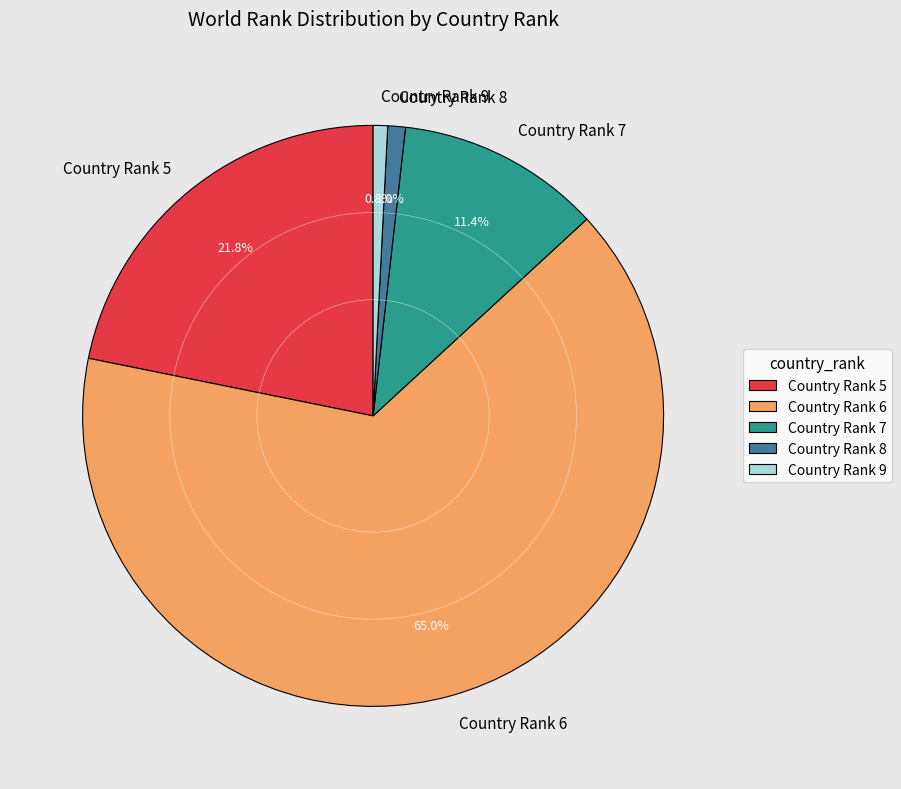

Approximately how many times larger is the value at Country Rank 6 compared to Country Rank 7?

5.7